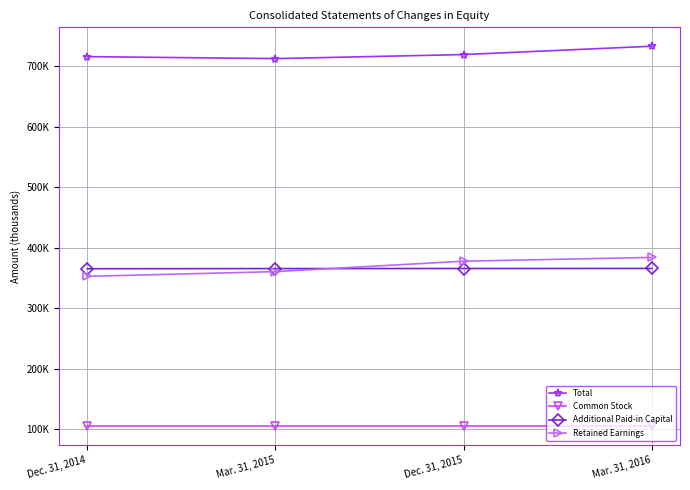

Between Mar. 31, 2015 and Mar. 31, 2016, which series saw the biggest shift?

Retained Earnings